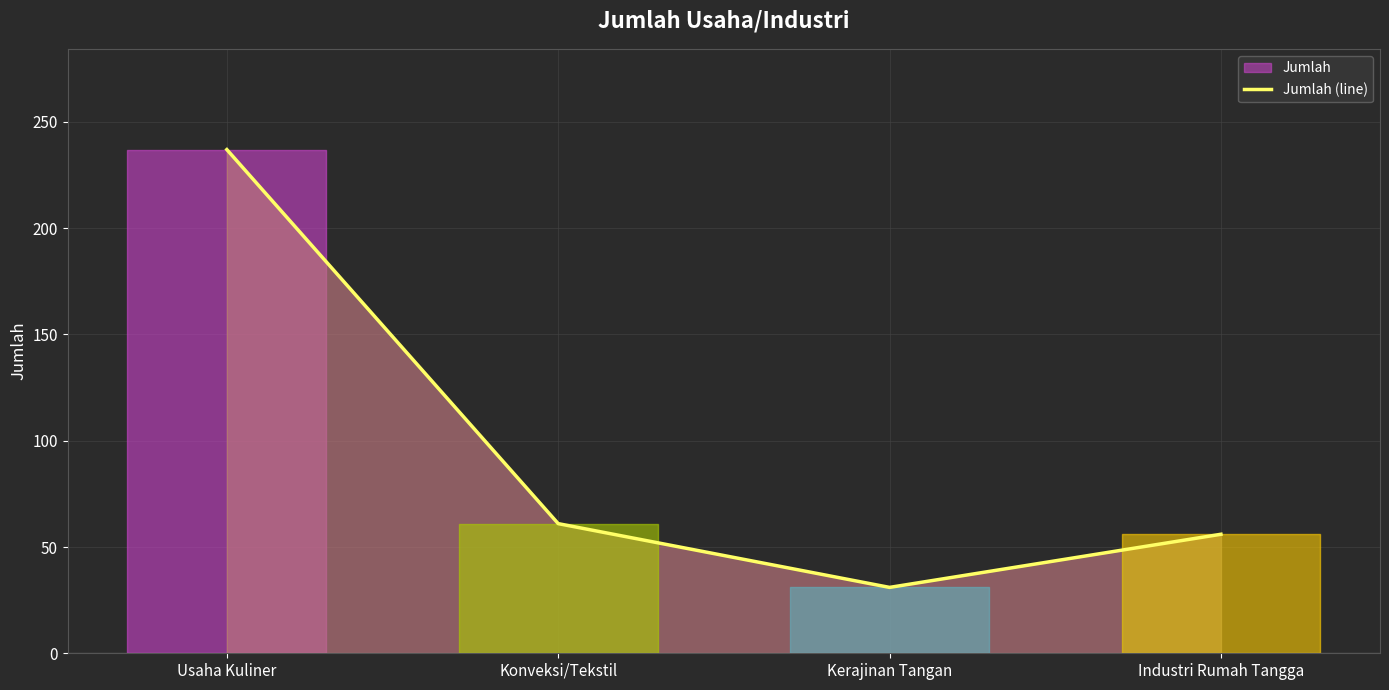

What is the sum of all values?

385